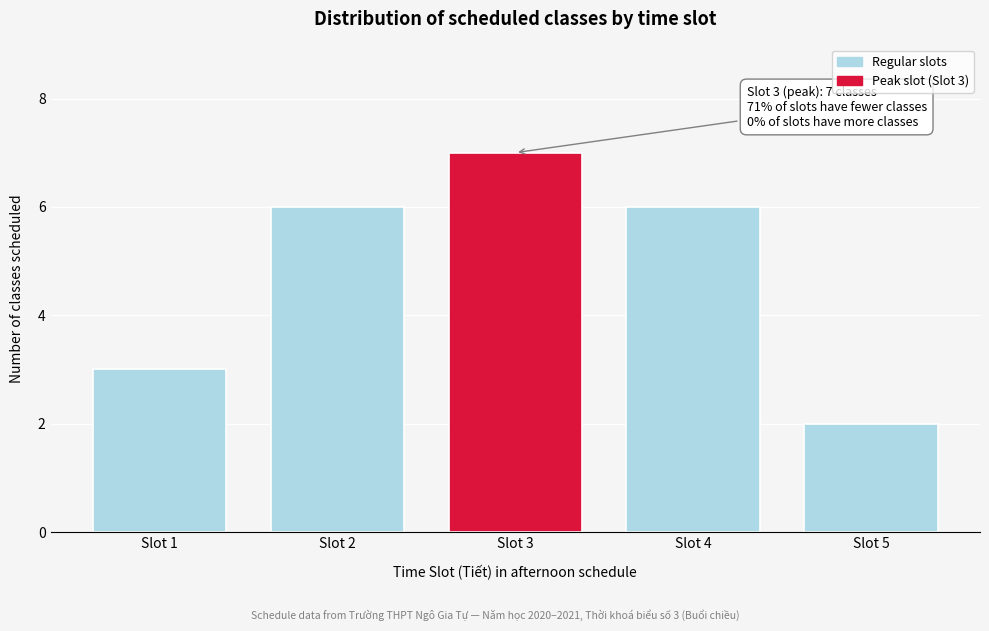

Reading right to left, transcribe all the data shown in this chart.

Slot 5=2	Slot 4=6	Slot 3=7	Slot 2=6	Slot 1=3